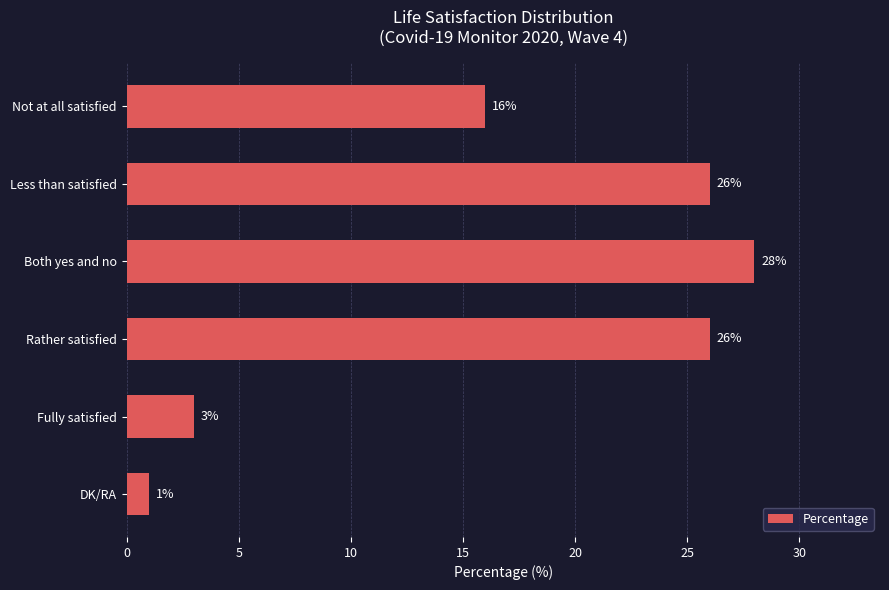

Reading top to bottom, transcribe all the data shown in this chart.

Not at all satisfied=16	Less than satisfied=26	Both yes and no=28	Rather satisfied=26	Fully satisfied=3	DK/RA=1